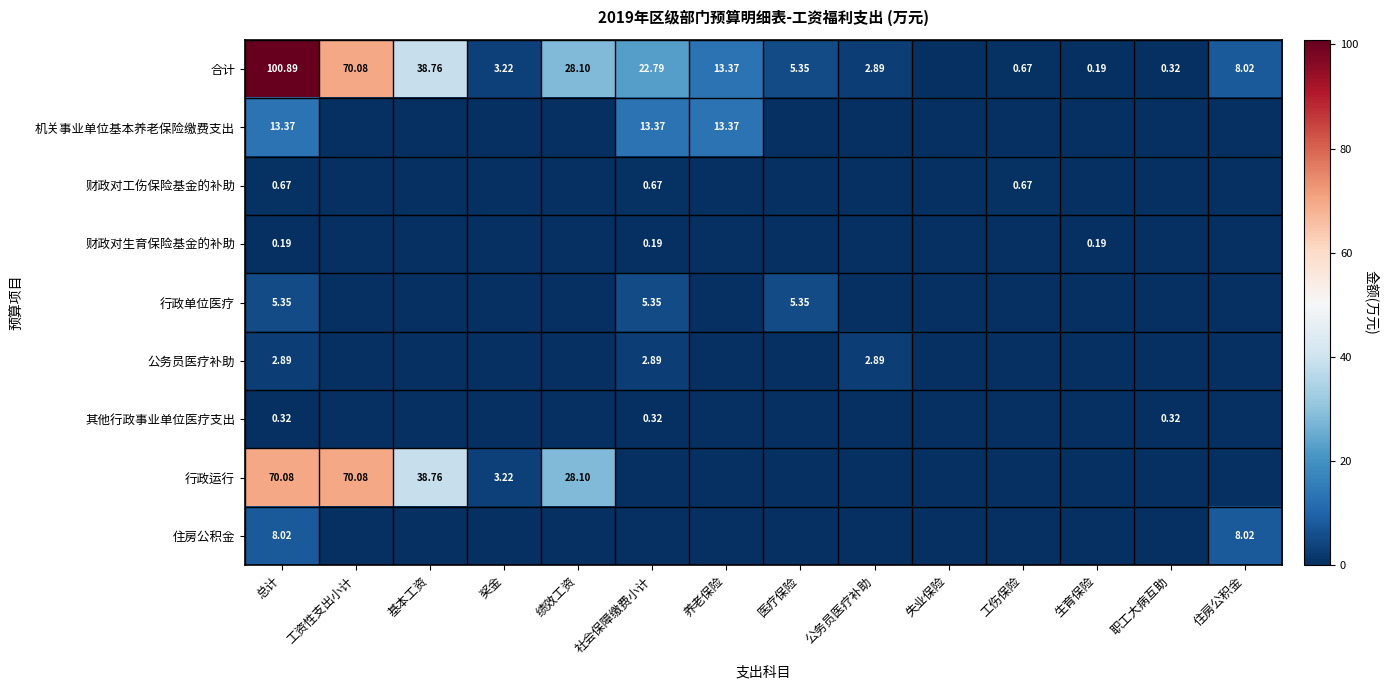

What is the difference between the 行政单位医疗 values at 医疗保险 and 工资性支出小计?

5.3